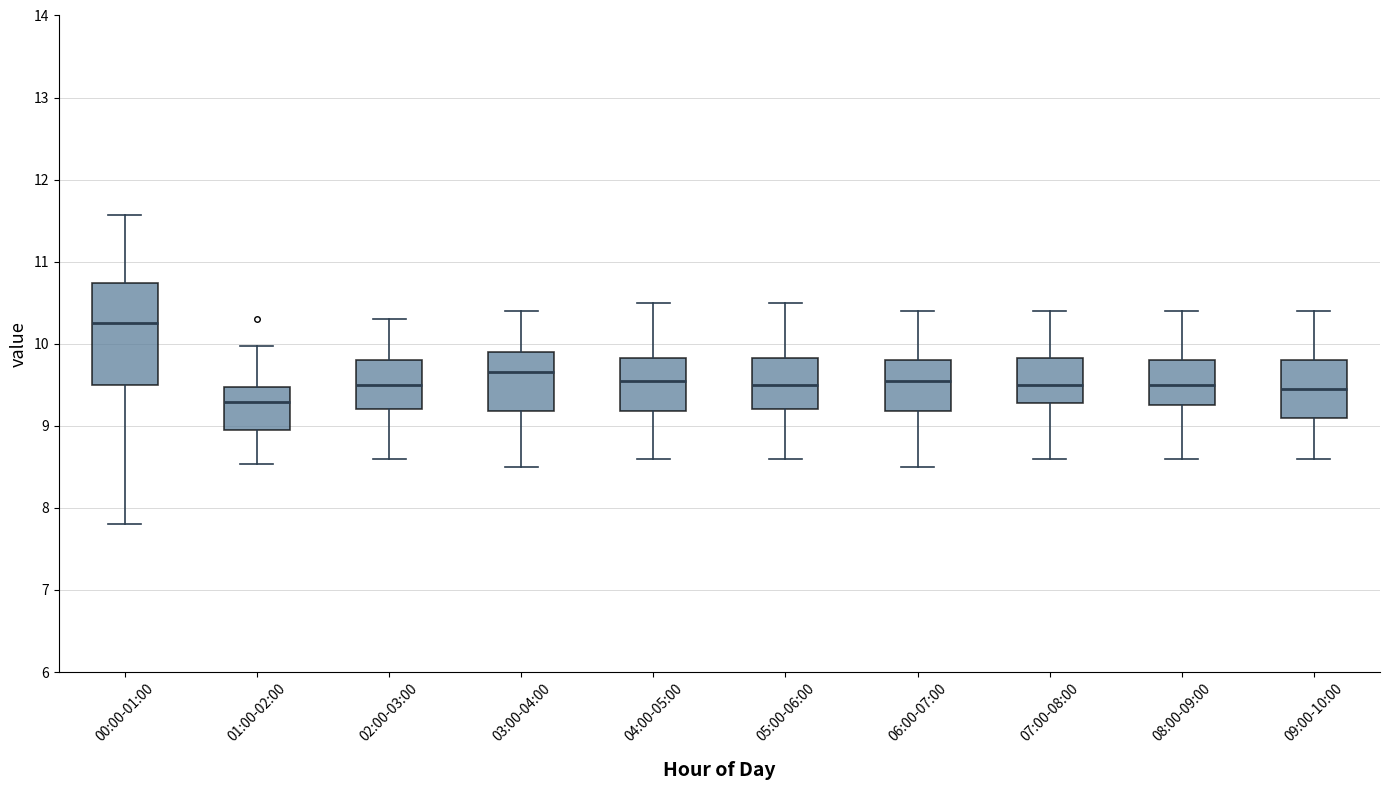

Where does the median line of the box for 04:00-05:00 sit on the y-axis? The values are not printed on the chart, so give them approximately, as read against the axis.

9.6